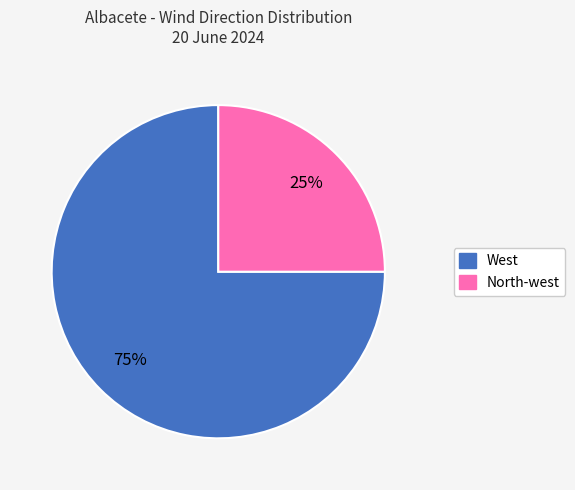

To the nearest percent, what percentage of the pie is West?

75%